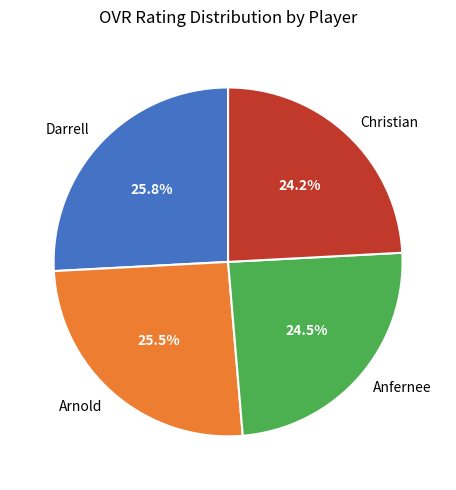

What percentage is NOT represented by Anfernee?

75.5%